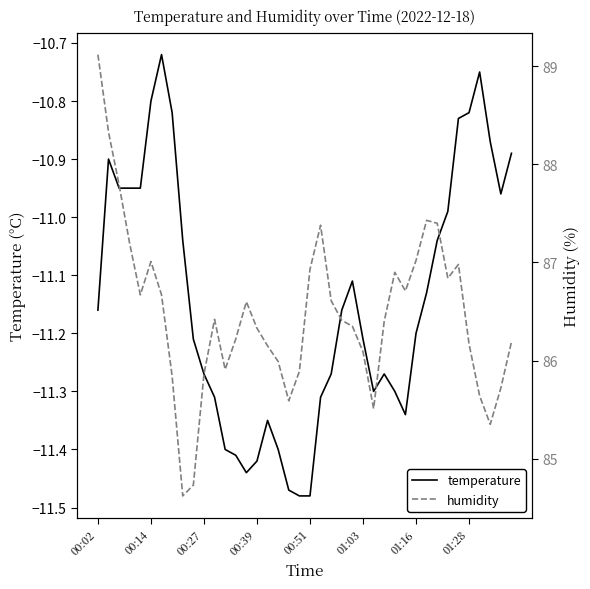

What is the total value across all series at 37?

74.5